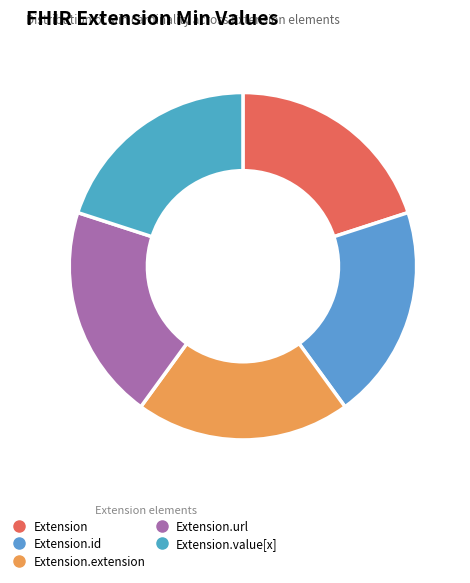

How many segments does this pie chart have?

5